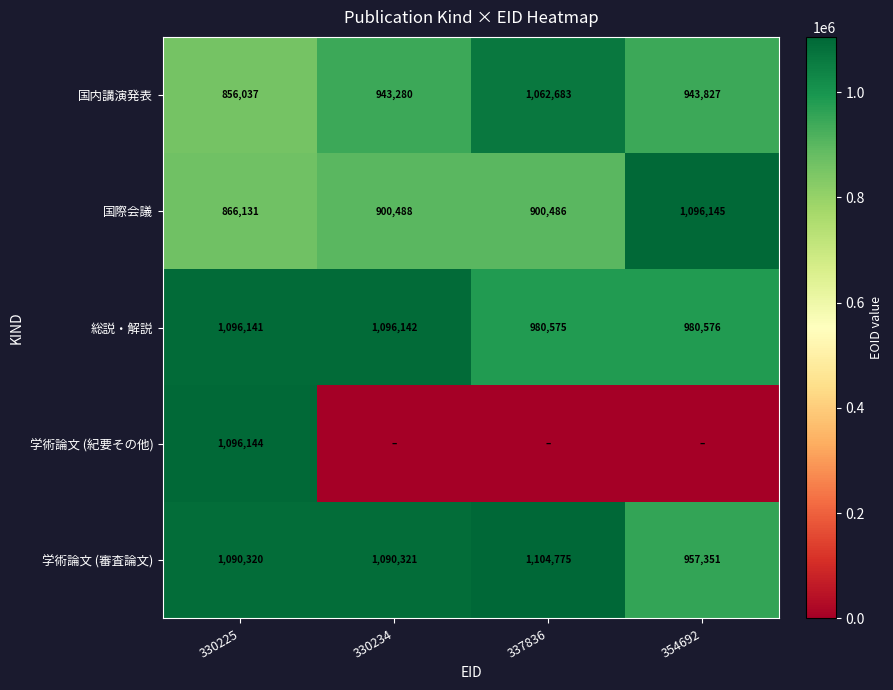

What is the difference between the 国際会議 values at 330225 and 330234?

34357